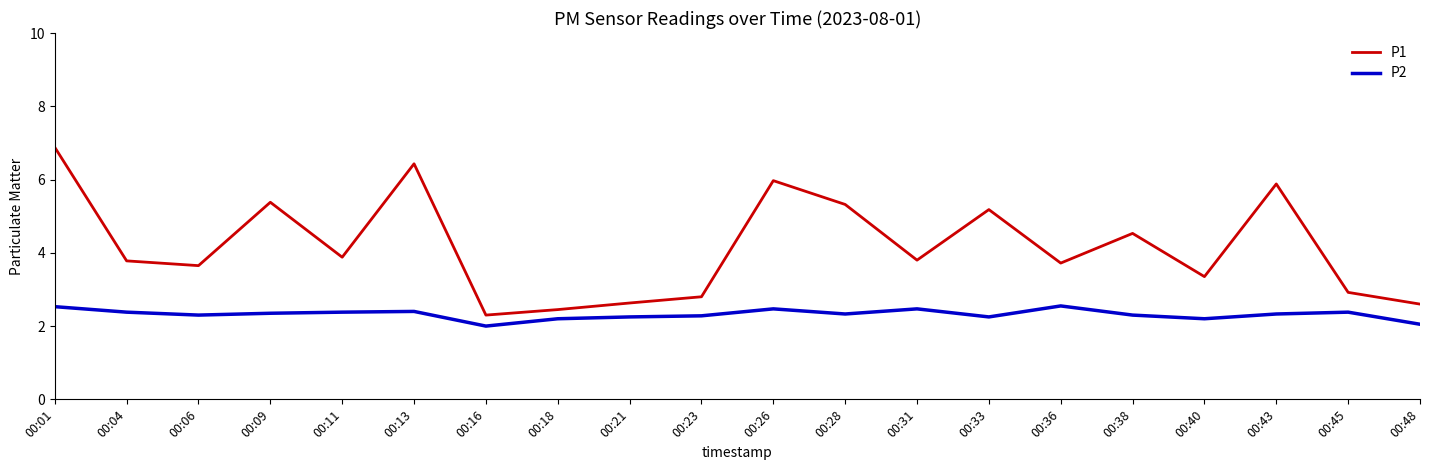

Where is P1 nearest to the value 4?

00:11